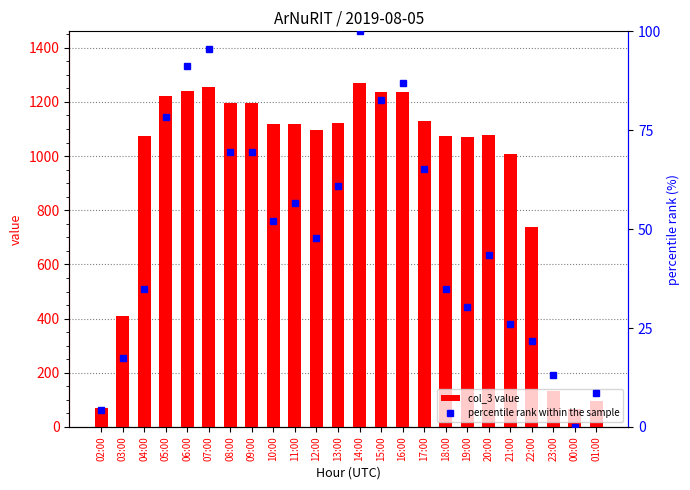

How many groups of bars are there?

24